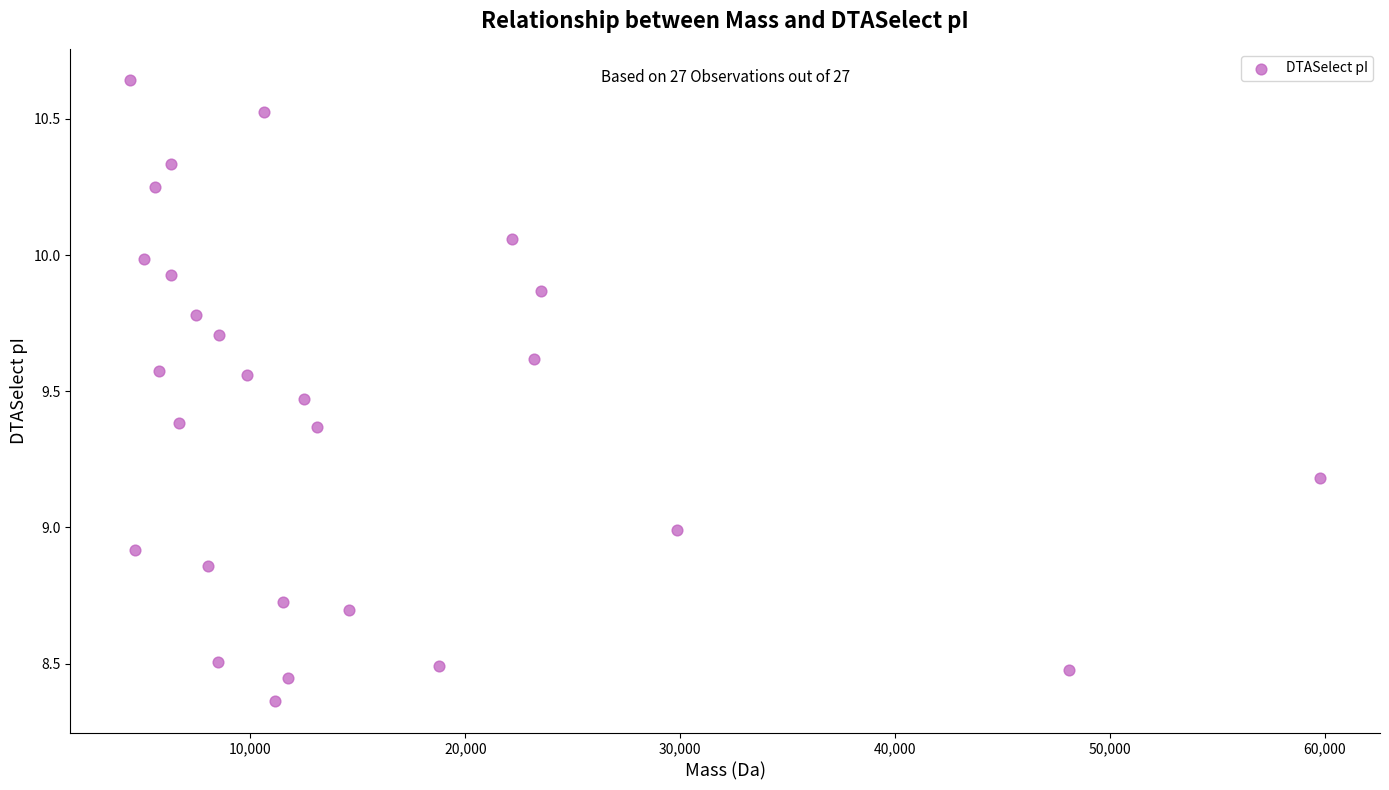

What is the range of Y values (max minus min)?

2.3